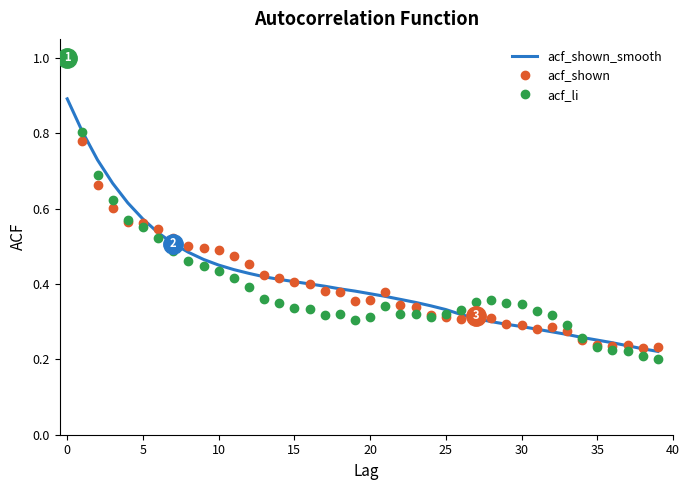

Which series has the widest spread of values?

acf_li